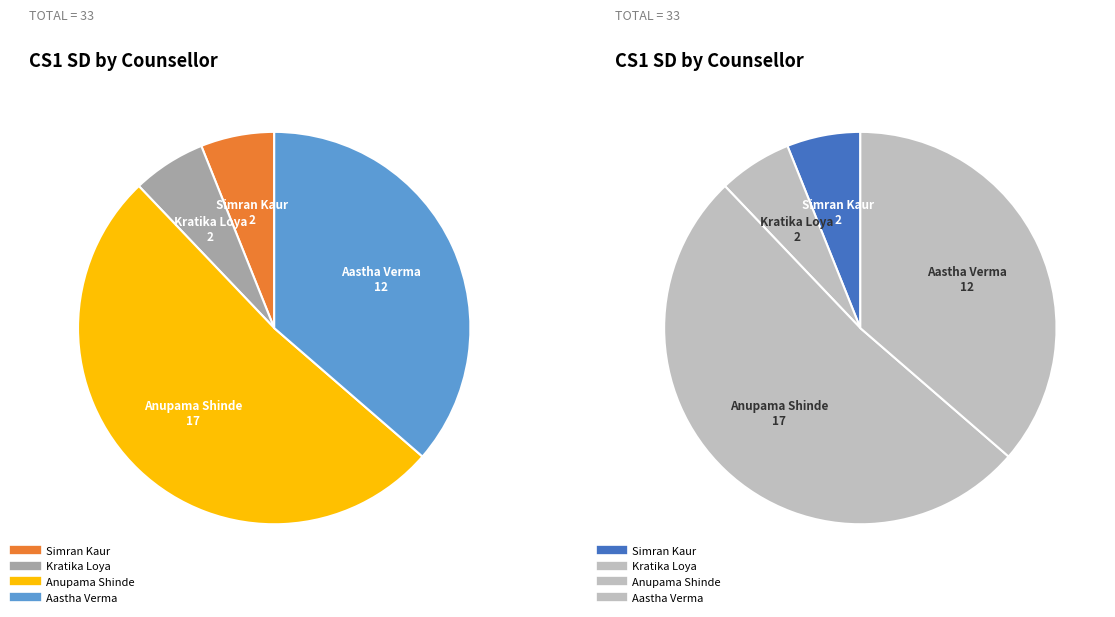

What percentage is NOT represented by Aastha Verma?

63.6%